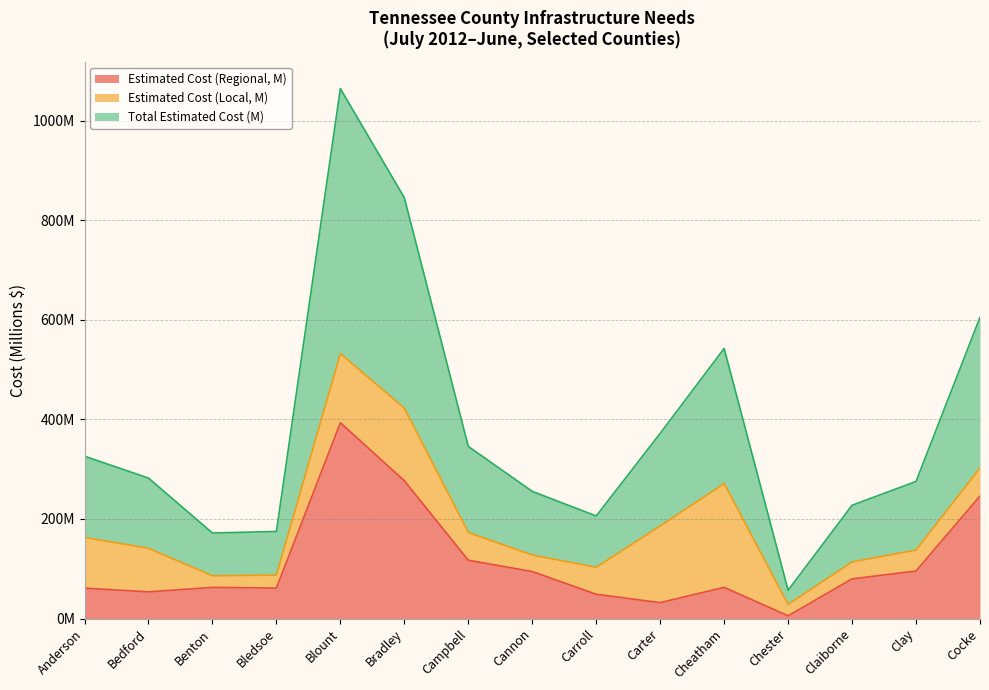

Reading right to left, extract all data points from this chart.

Estimated Cost (Regional, M): 246.1	95.5	79.7	5.5	62.7	32.0	48.8	94.4	117.1	276.8	393.2	61.2	62.6	53.6	61.1
Total Estimated Cost (M): 302.5	137.7	113.8	28.5	271.2	186.0	103.0	127.7	172.9	422.6	532.2	87.5	85.9	141.1	163.0